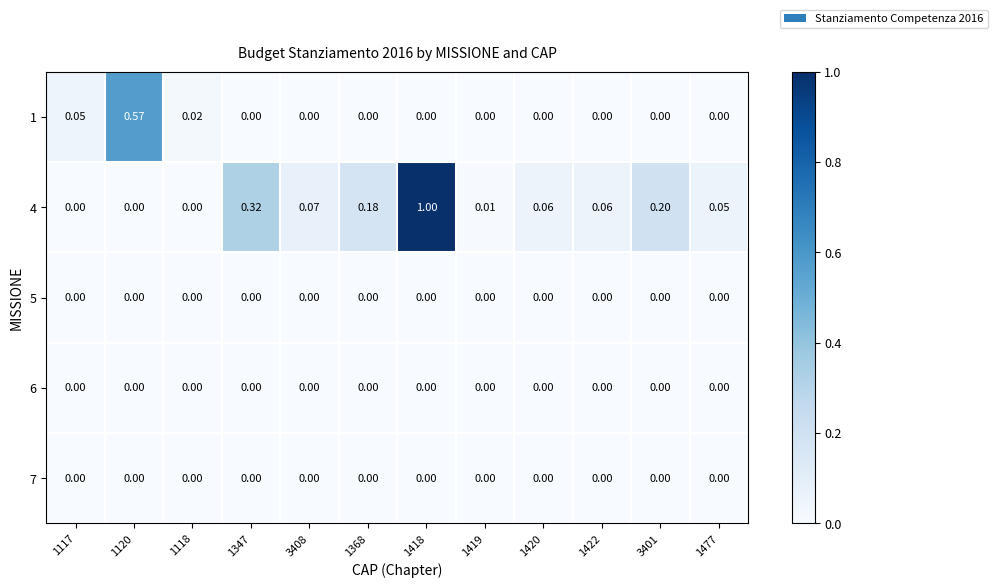

Is the value of 1 at 1118 greater than the value of 4 at 1422?

No